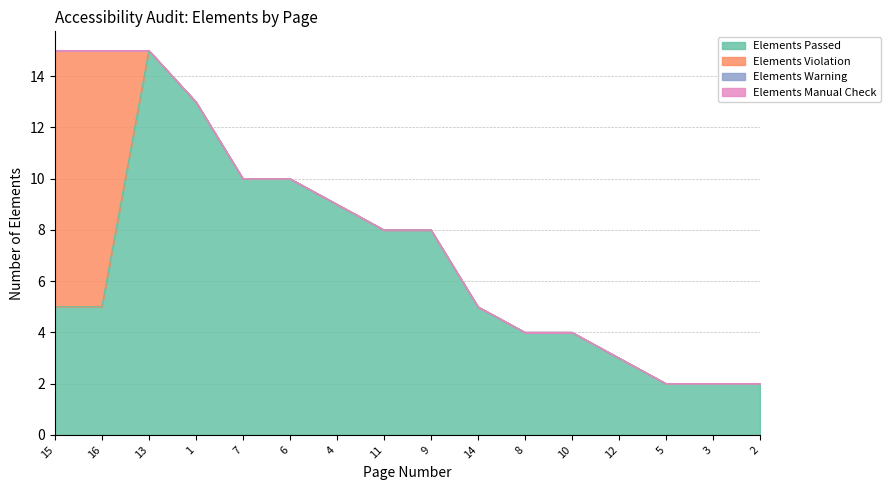

What is the spread (max minus min) of values at 5?

2